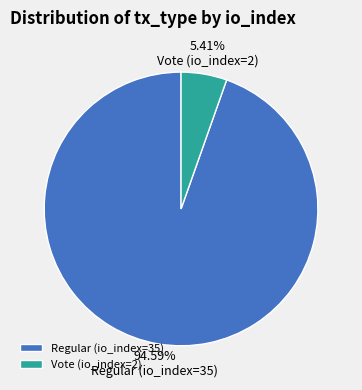

Is it true that Regular (io_index=35) is 99% of the pie?

False